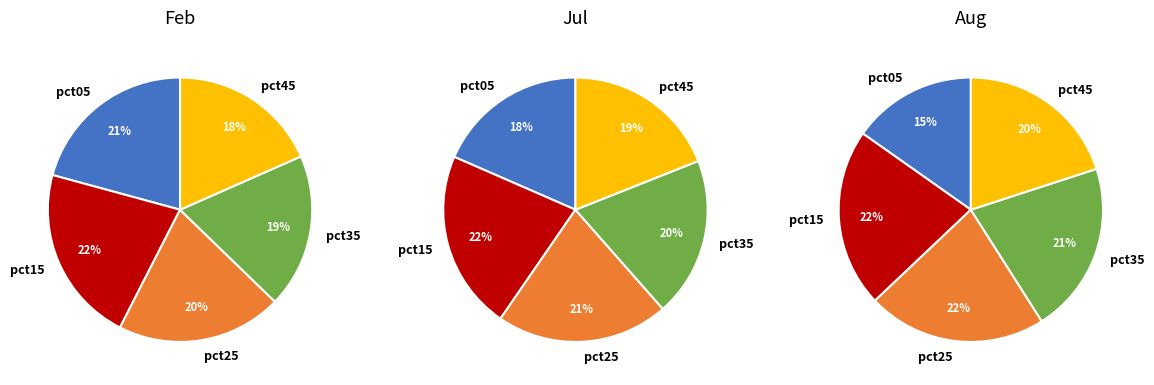

Is 5 the majority of the pie?

No